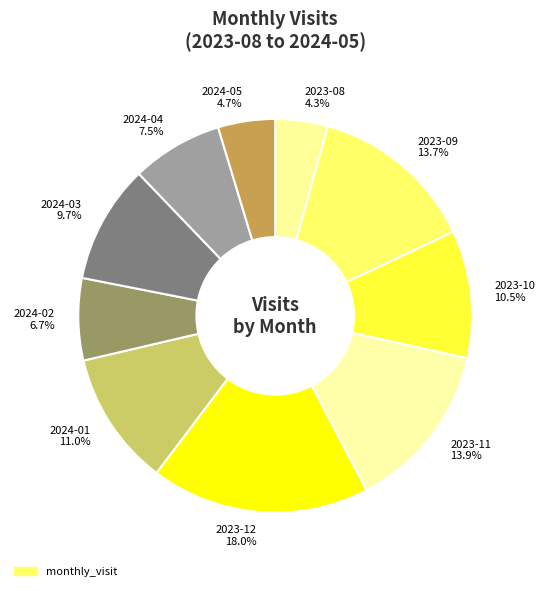

What is the ratio of the value at 2023-09 13.7% to the value at 2023-11 13.9%?

1.0